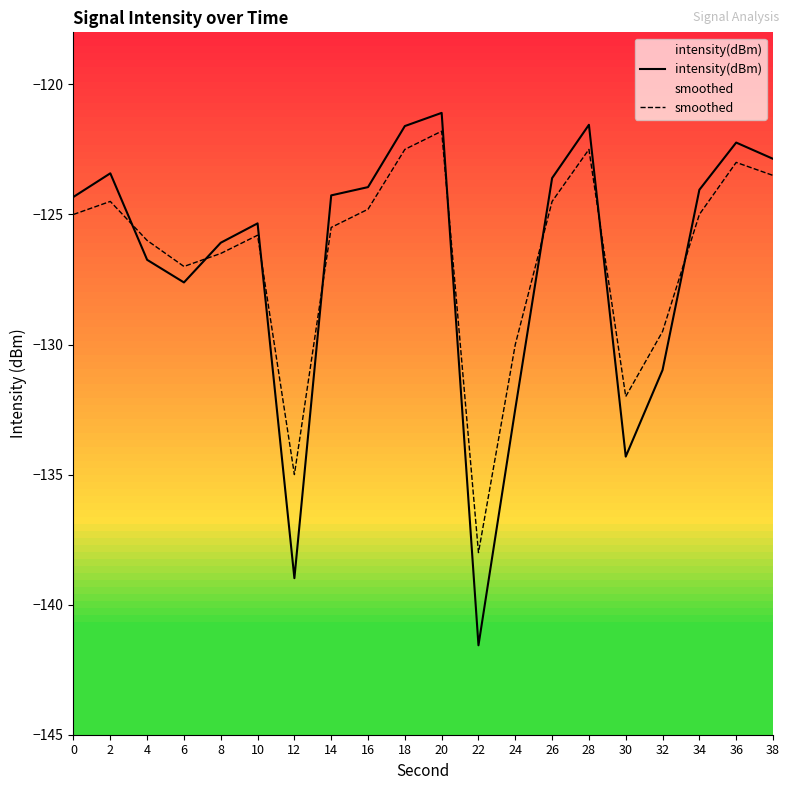

List the series in order of their peak value, lowest first.

smoothed, intensity(dBm)